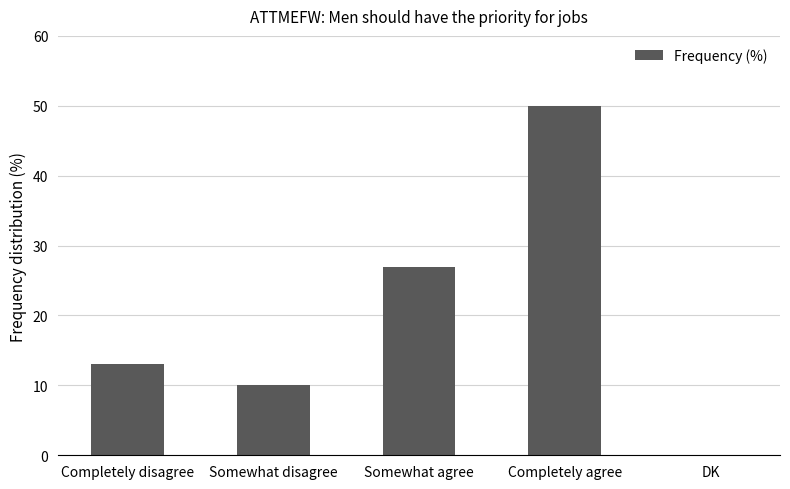

True or false: the data shows 10 at Somewhat disagree.

True